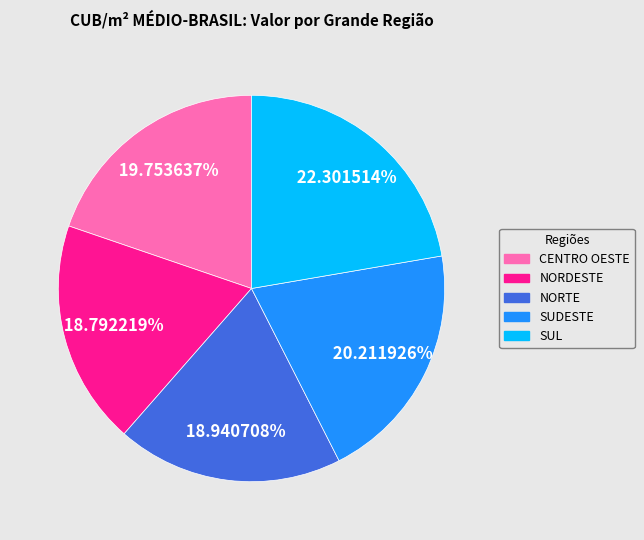

To the nearest percent, what portion does SUL represent?

22%